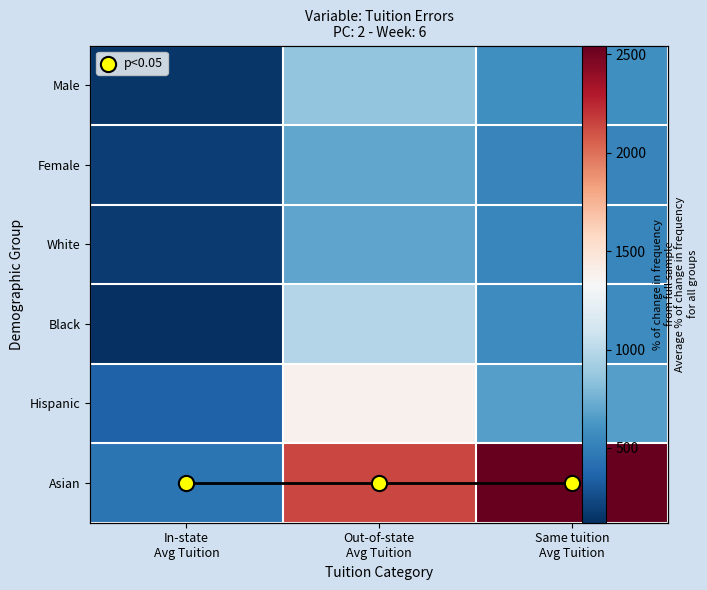

Which series has the widest spread of values?

Asian